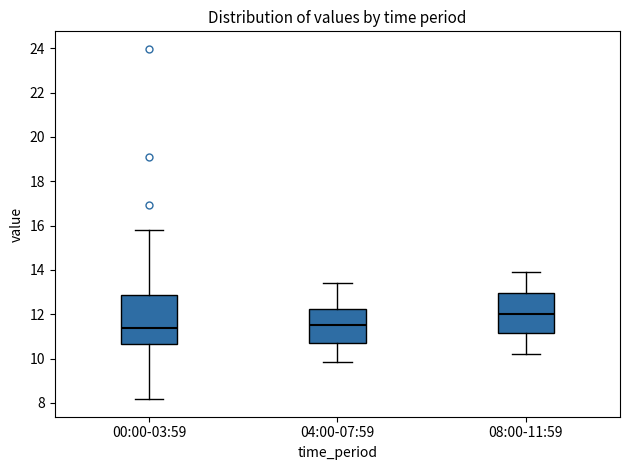

Reading left to right, read every box against the y-axis: the position of its median line, the range the box covers, and the ends of its whiskers. The values are not printed on the chart, so give them approximately, as read against the axis.

00:00-03:59: median 11.4, box 10.6 to 12.8, whiskers 8.2 to 15.8
04:00-07:59: median 11.6, box 10.6 to 12.2, whiskers 9.8 to 13.4
08:00-11:59: median 12.0, box 11.2 to 13.0, whiskers 10.2 to 14.0